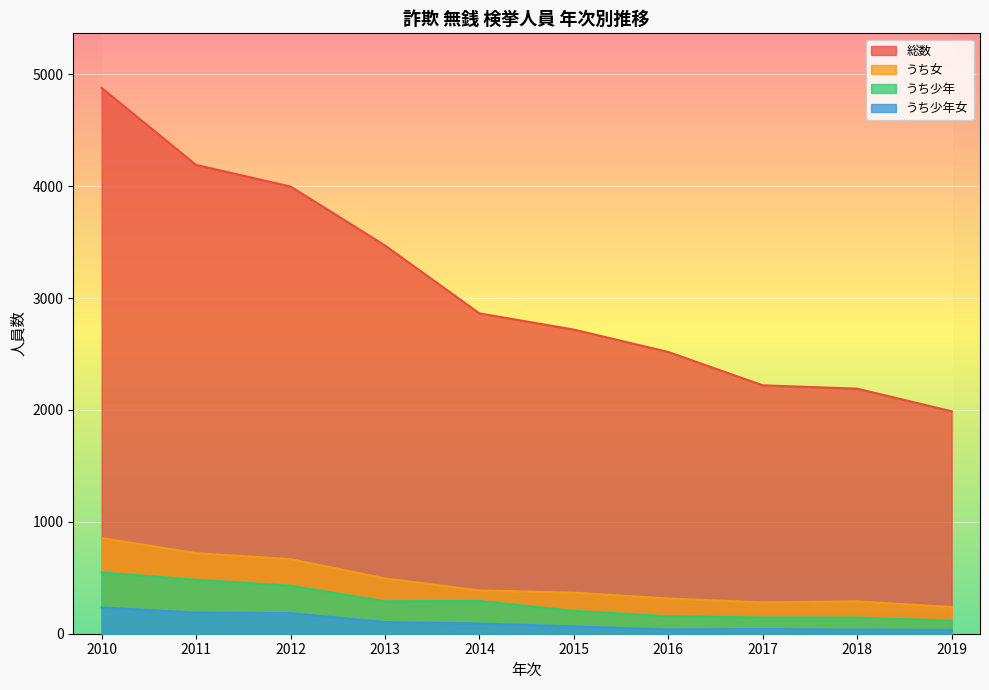

What is the difference between the maximum and minimum values in the 総数 series?

2890